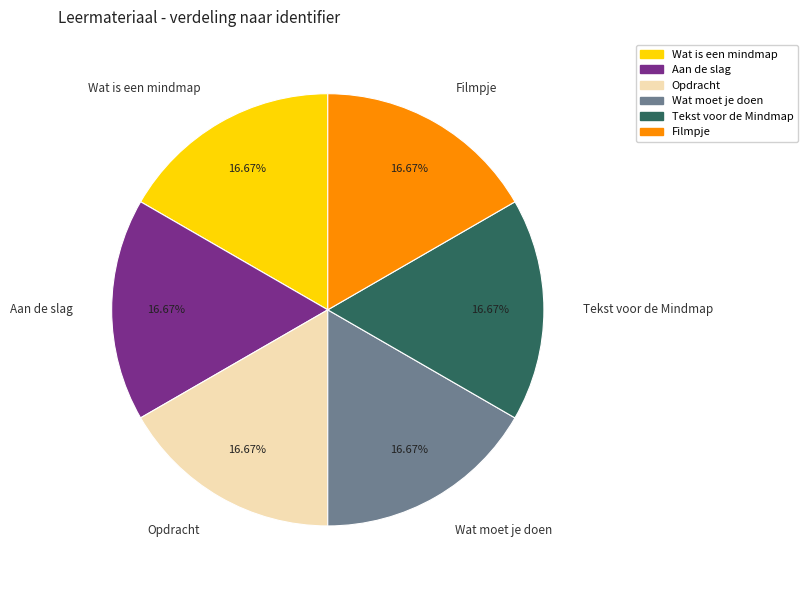

Count the number of slices in the pie.

6